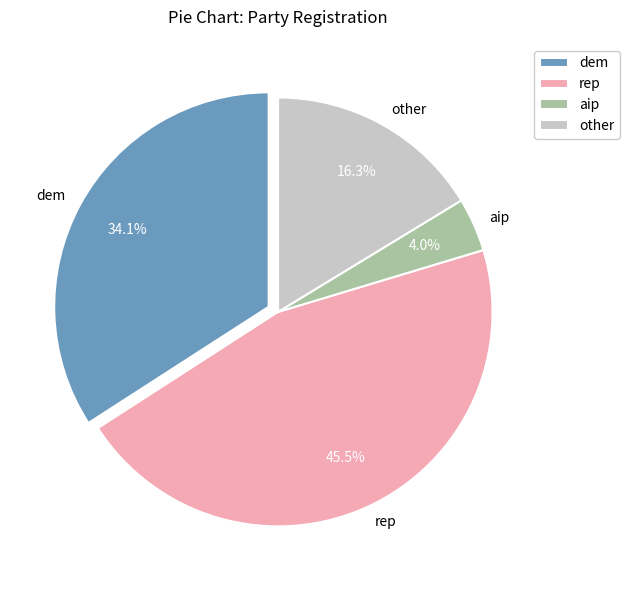

Count the number of slices in the pie.

4